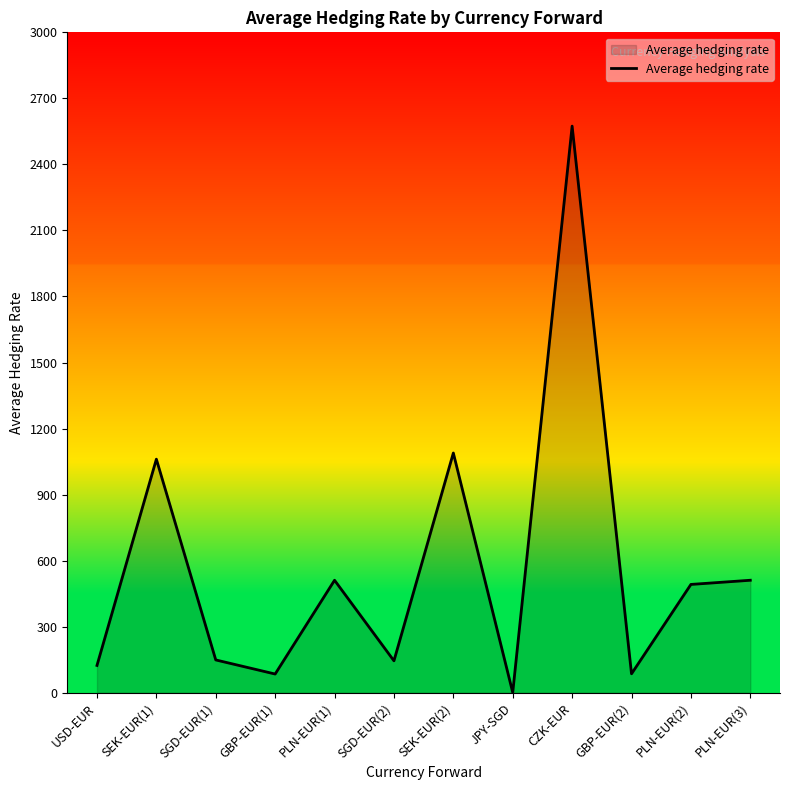

Which category has the highest value across all series?

CZK-EUR